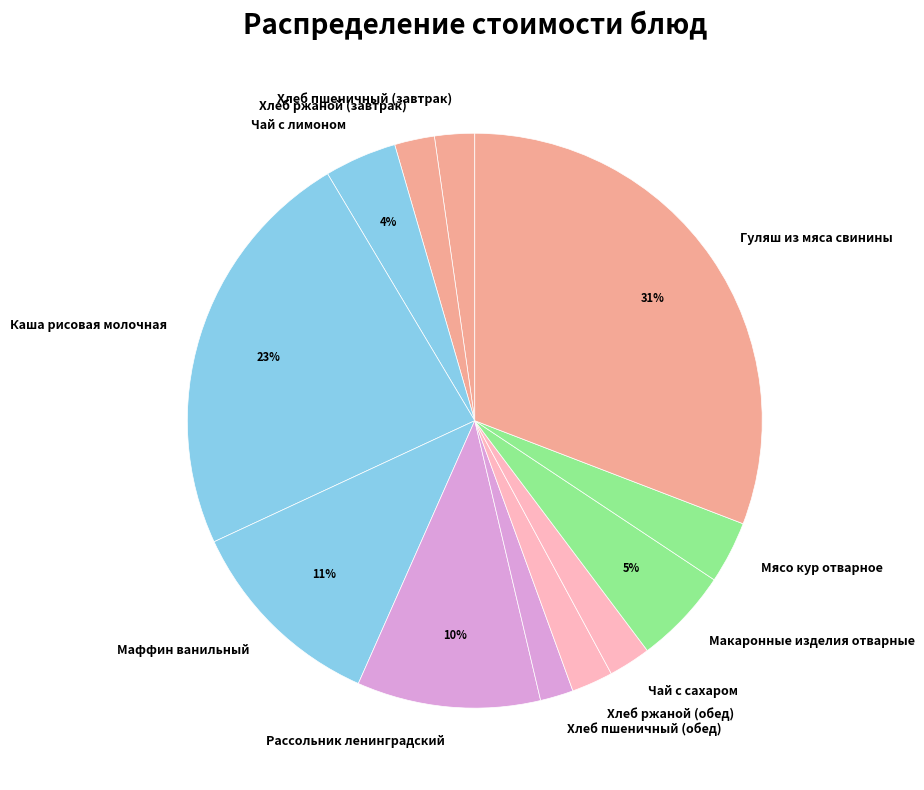

To the nearest percent, what is the combined percentage of Мясо кур отварное and Макаронные изделия отварные?

9%